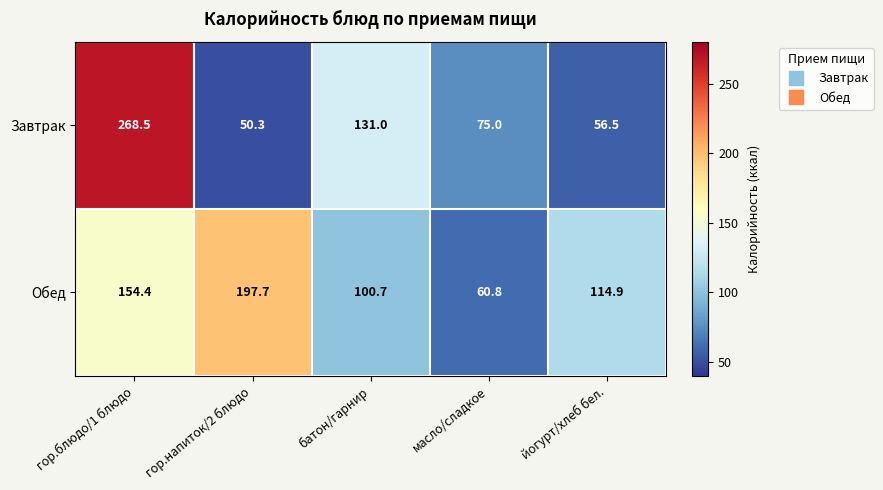

Reading right to left, what are all the values shown in this chart?

Завтрак: йогурт/хлеб бел.=56.5	масло/сладкое=75.0	батон/гарнир=131.0	гор.напиток/2 блюдо=50.3	гор.блюдо/1 блюдо=268.5
Обед: йогурт/хлеб бел.=114.9	масло/сладкое=60.8	батон/гарнир=100.7	гор.напиток/2 блюдо=197.7	гор.блюдо/1 блюдо=154.4